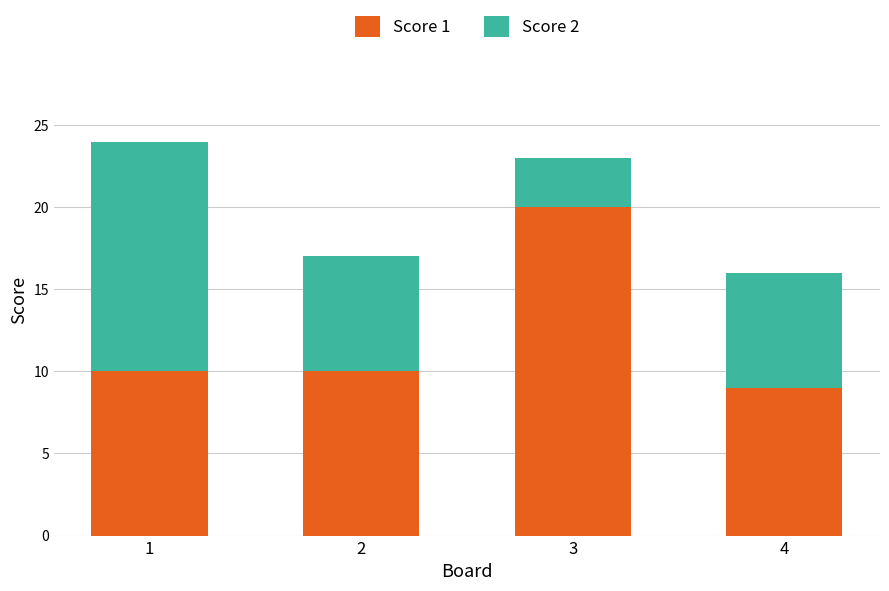

True or false: Score 1 has a value of 10 at 2.

True